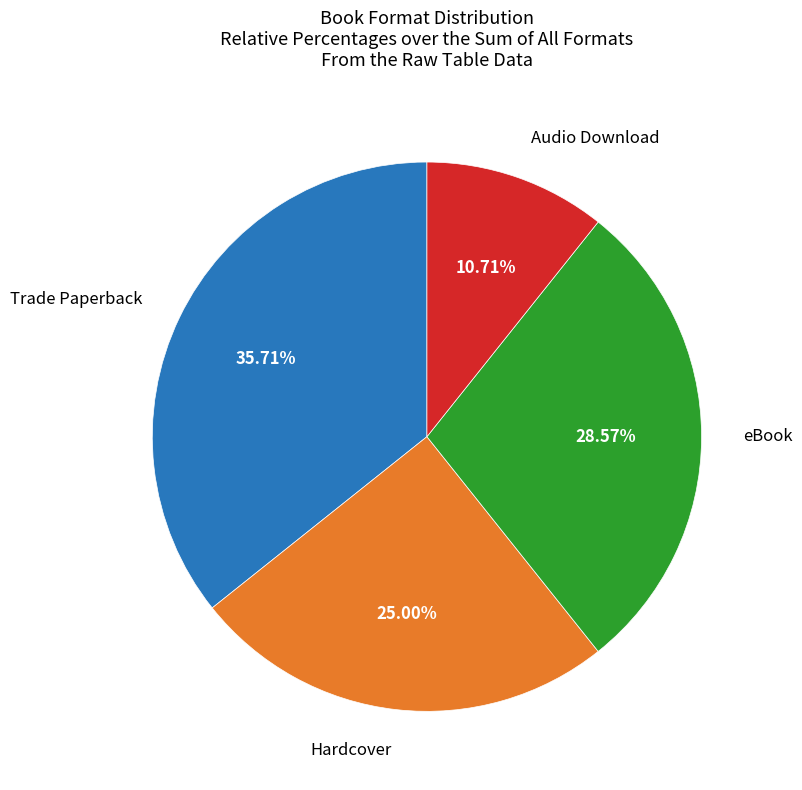

Is there any slice that represents more than half of the pie?

No